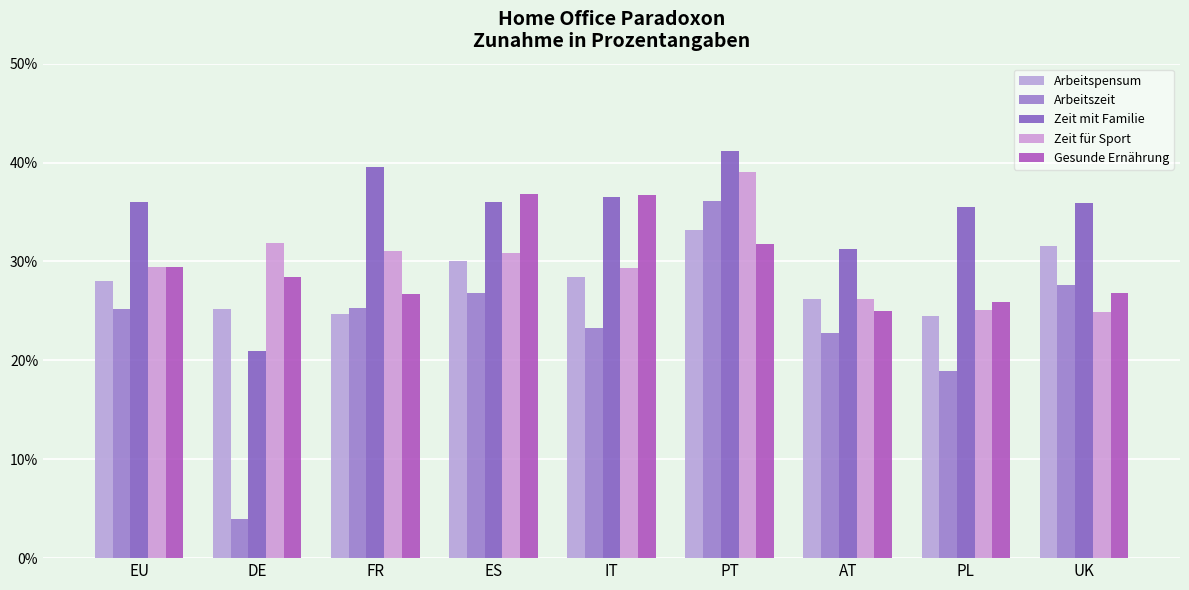

Is the value of Zeit für Sport at FR greater than the value of Arbeitszeit at PL?

Yes